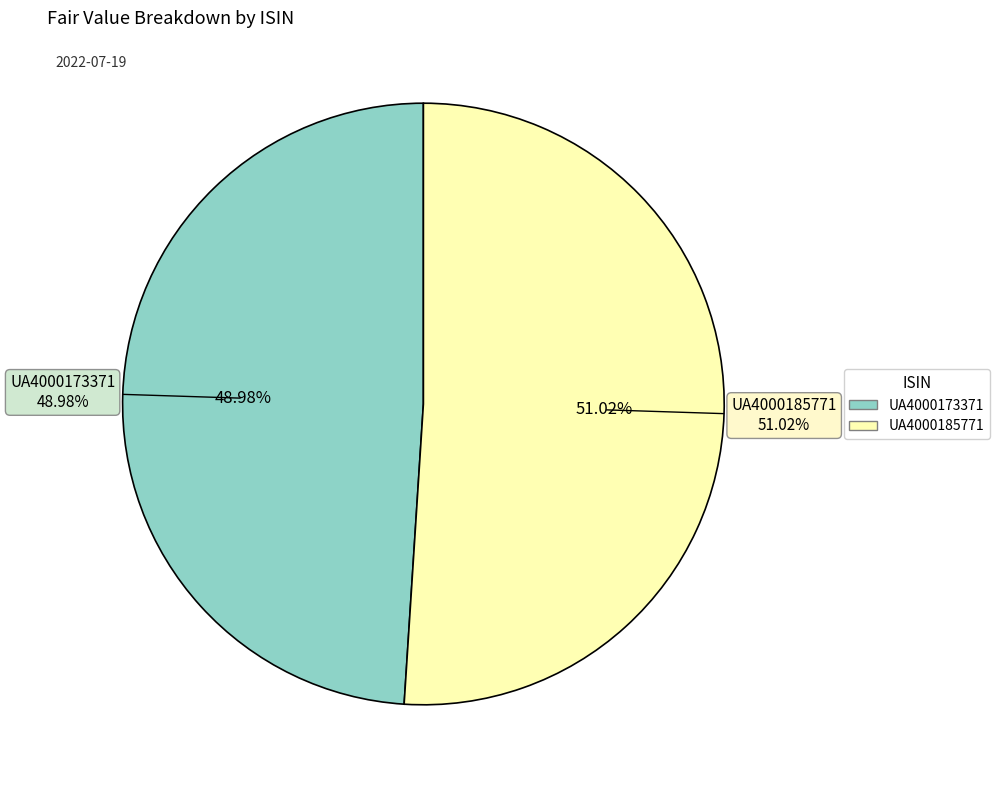

Is UA4000173371 the majority of the pie?

No